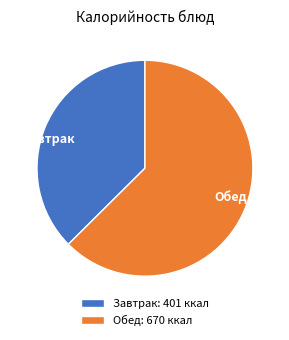

Is there any slice that represents more than half of the pie?

Yes